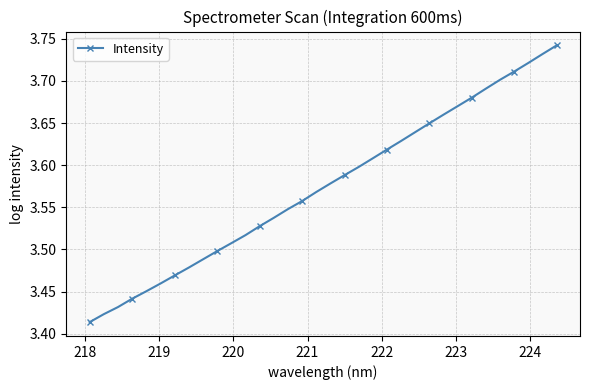

How many values are between 3 and 4?

34